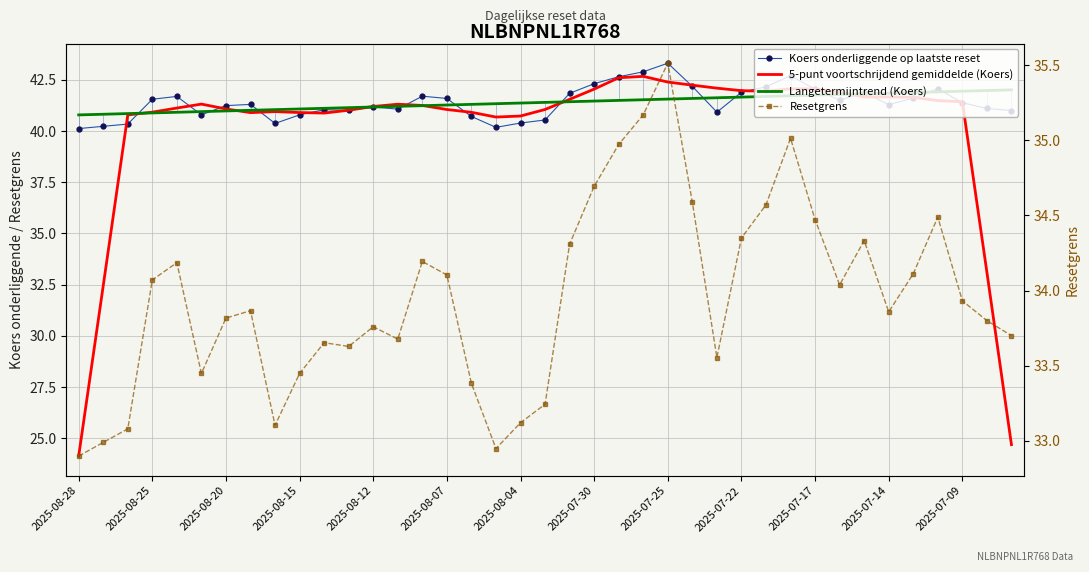

How many values in the Koers onderliggende op laatste reset series are below 41?

11